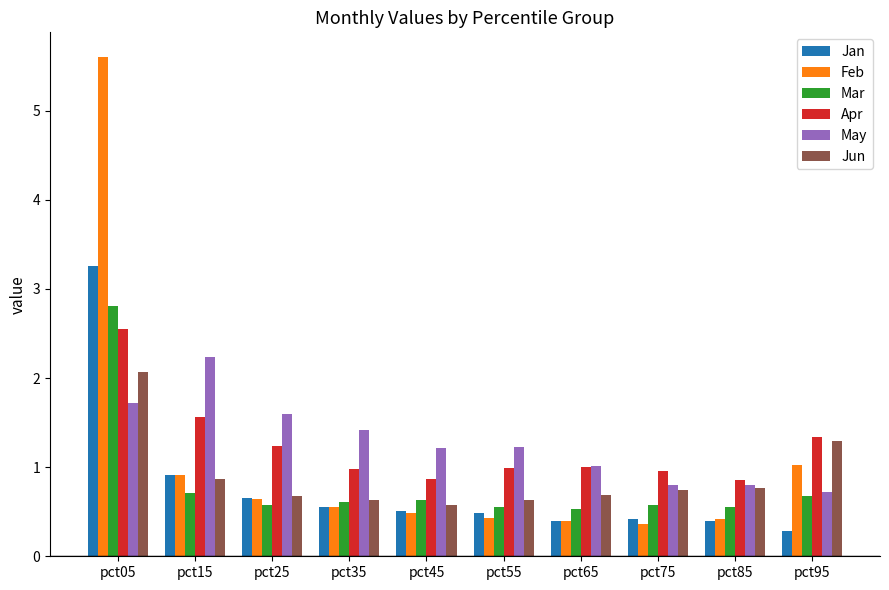

What is the sum of all Jun values?

8.9